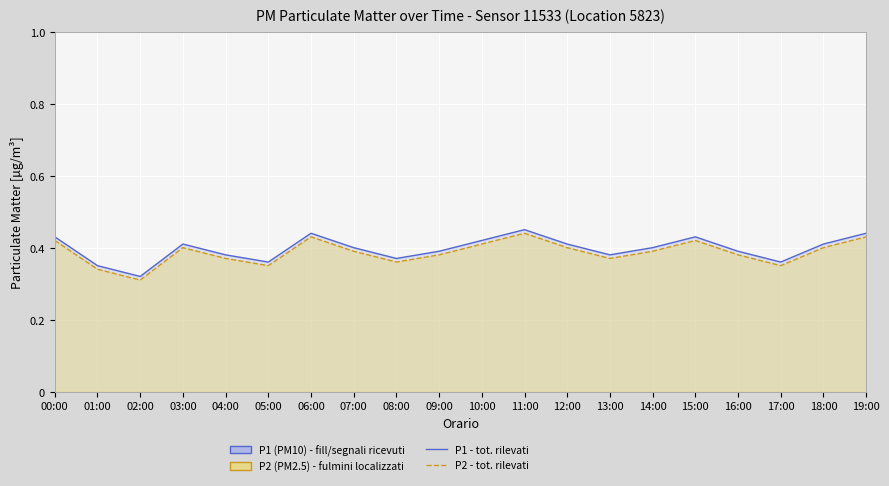

In P2, how many points are higher than both neighbors (excluding endpoints)?

4